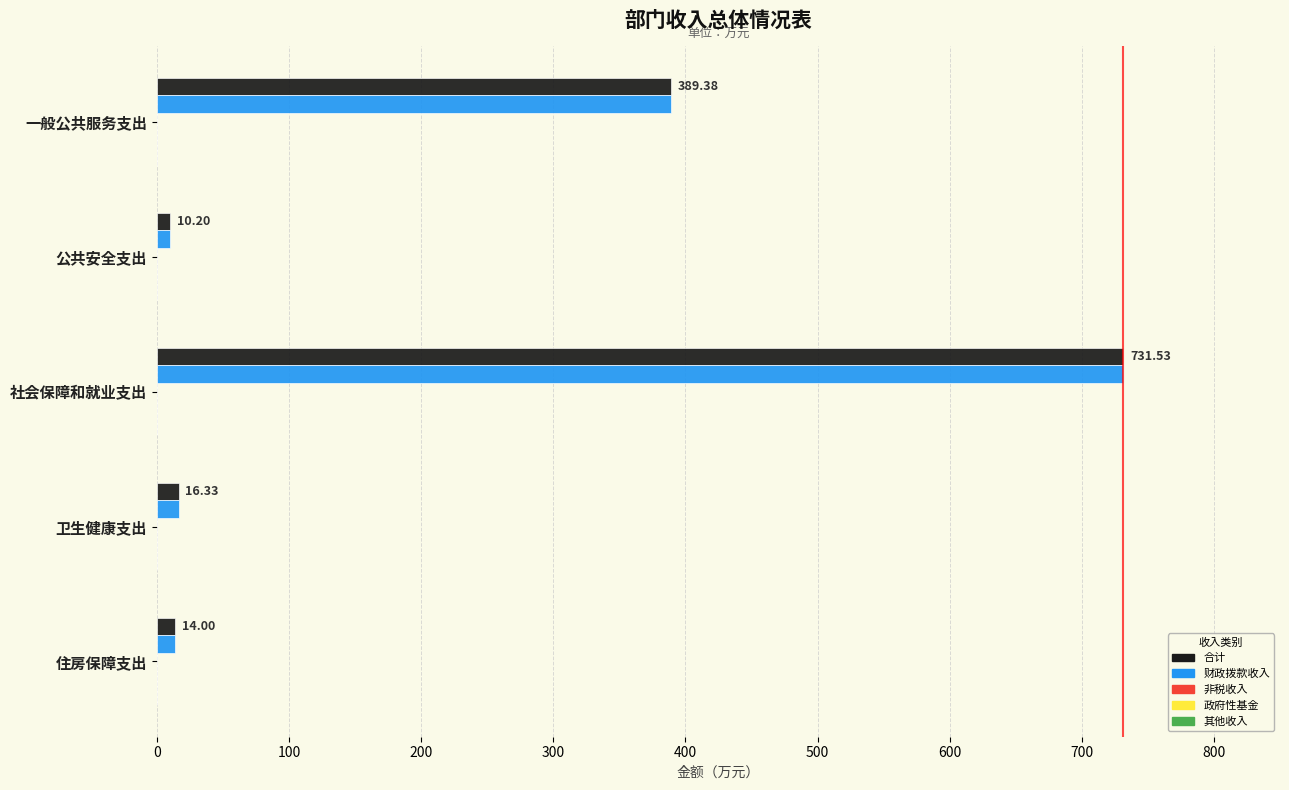

Which category has the lowest value in the 合计 series?

公共安全支出